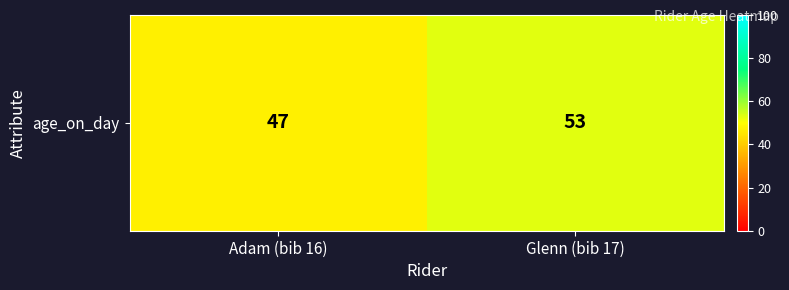

What is the sum of the values at Adam (bib 16) and Glenn (bib 17)?

100